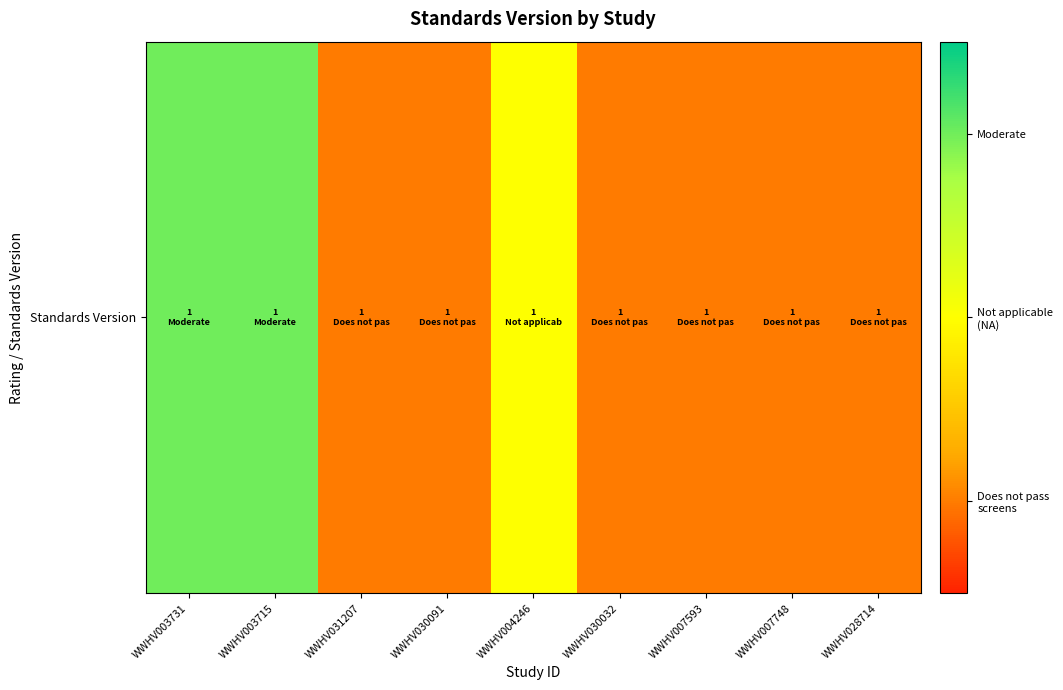

How many data points does each series have?

9